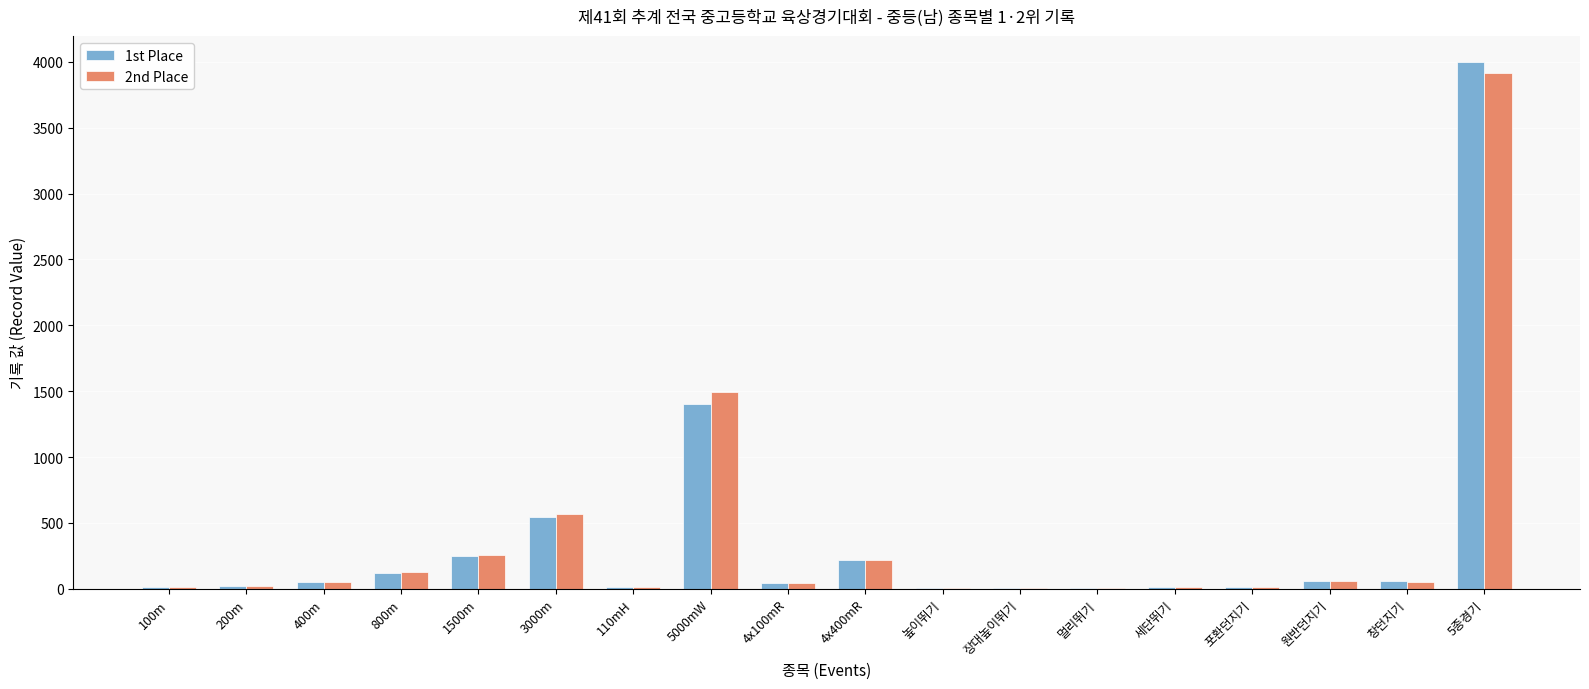

True or false: 2nd Place has a value of 997.2 at 3000m.

False